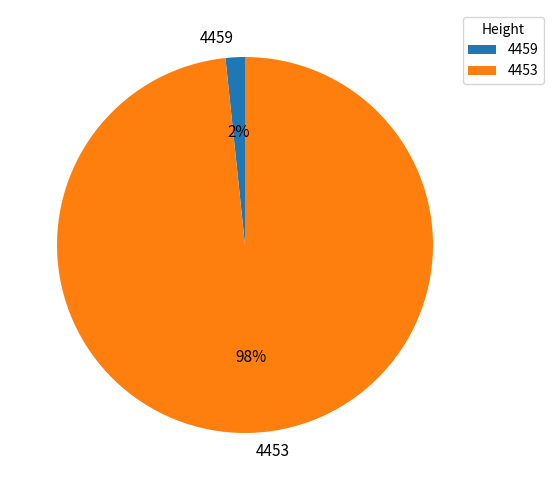

Which slice represents more than half of the pie?

4453